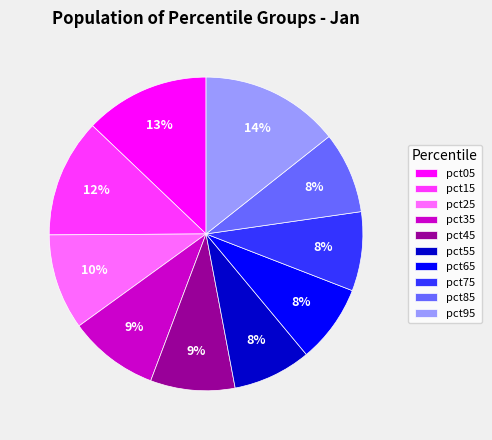

Do pct15 and pct35 together represent more than half of the pie?

No